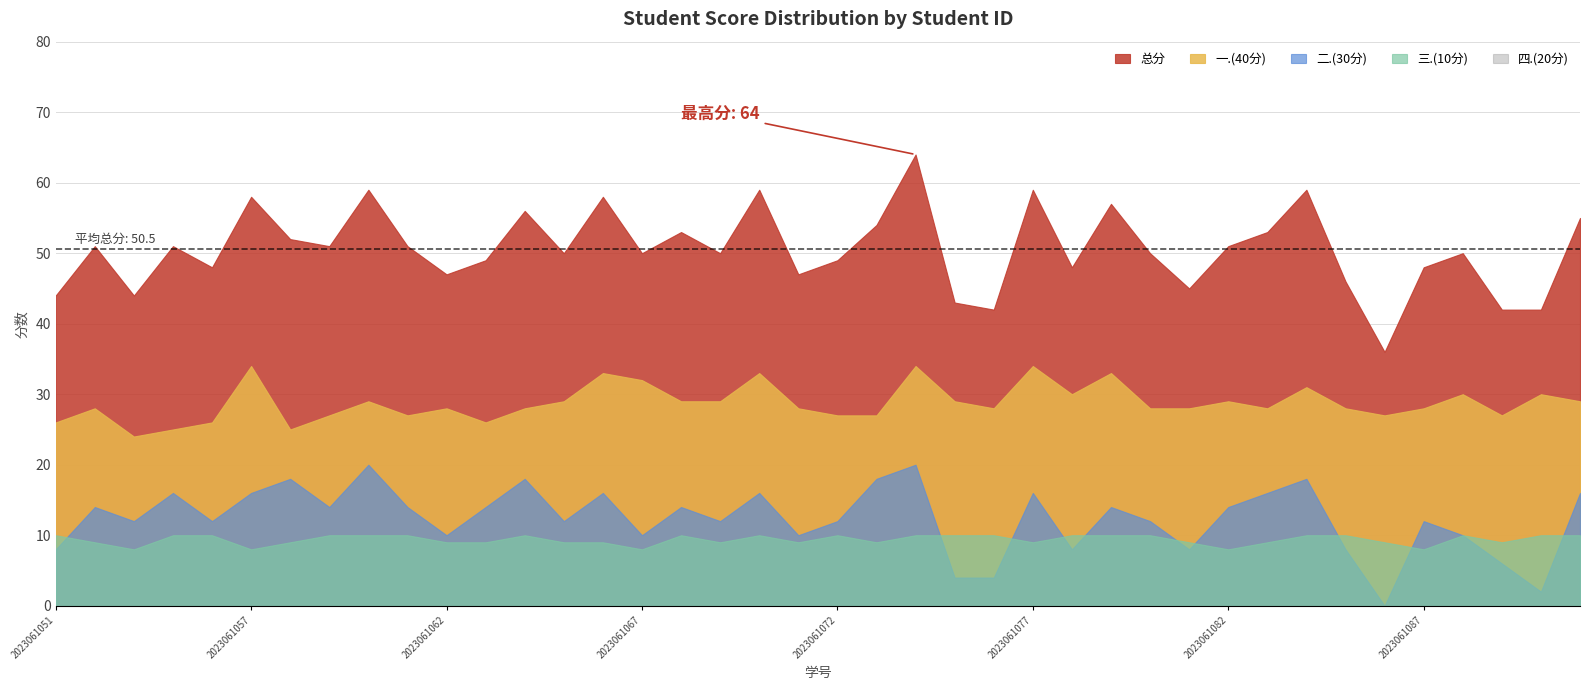

What is the difference between the 一.(40分) values at 2023061061 and 2023061065?

2